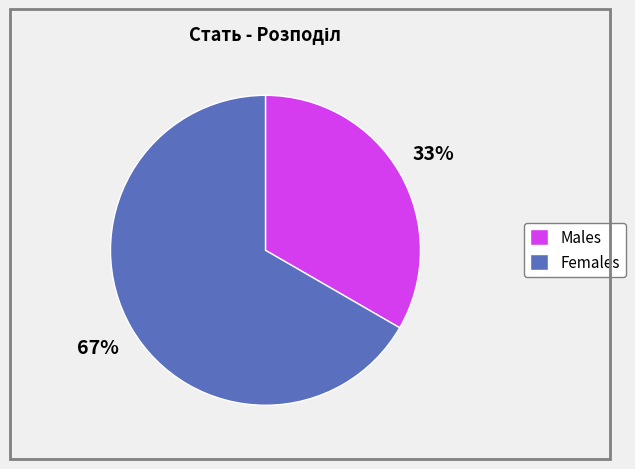

How many slices are in this pie chart?

2